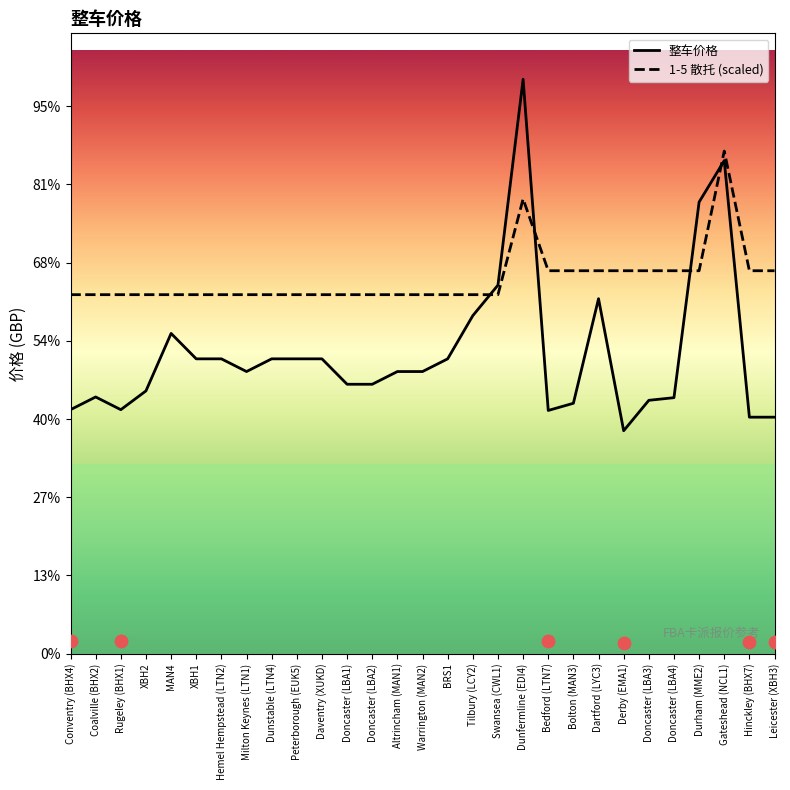

At how many categories does at least one series exceed 1415?

1